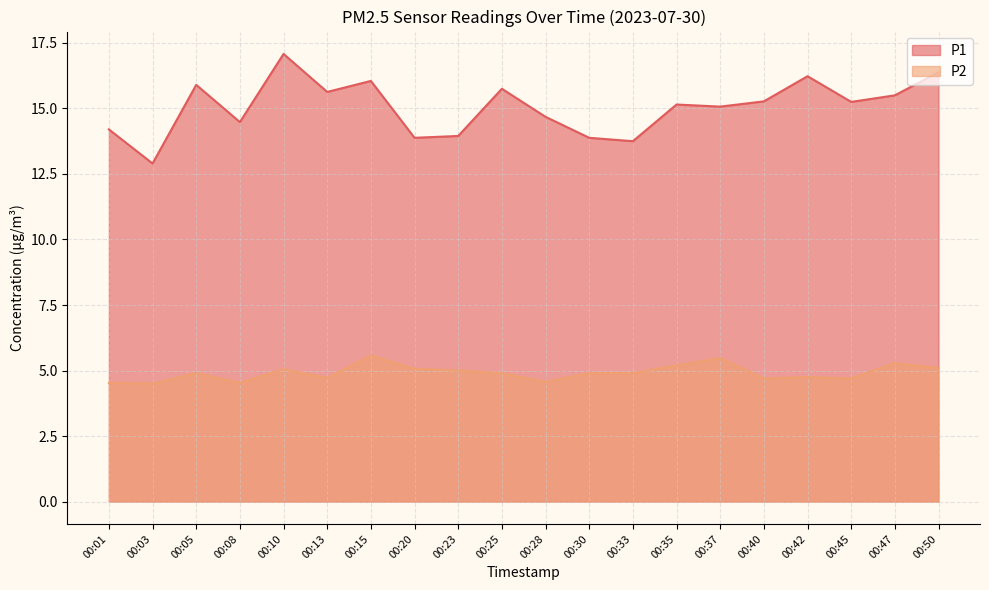

True or false: P1 and P2 cross at least once.

False